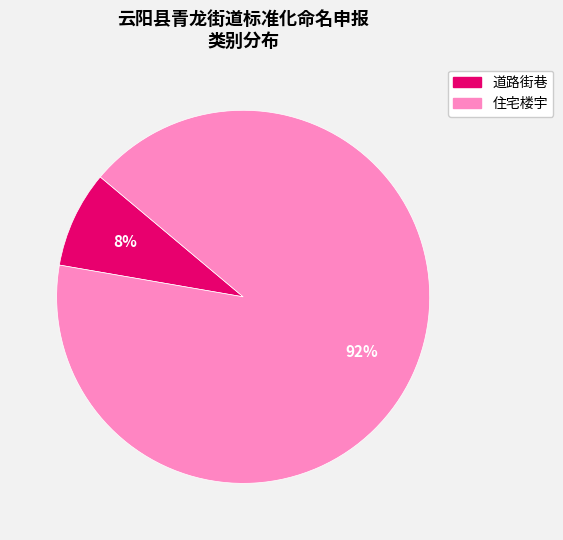

To the nearest percent, what is the average slice percentage?

50%